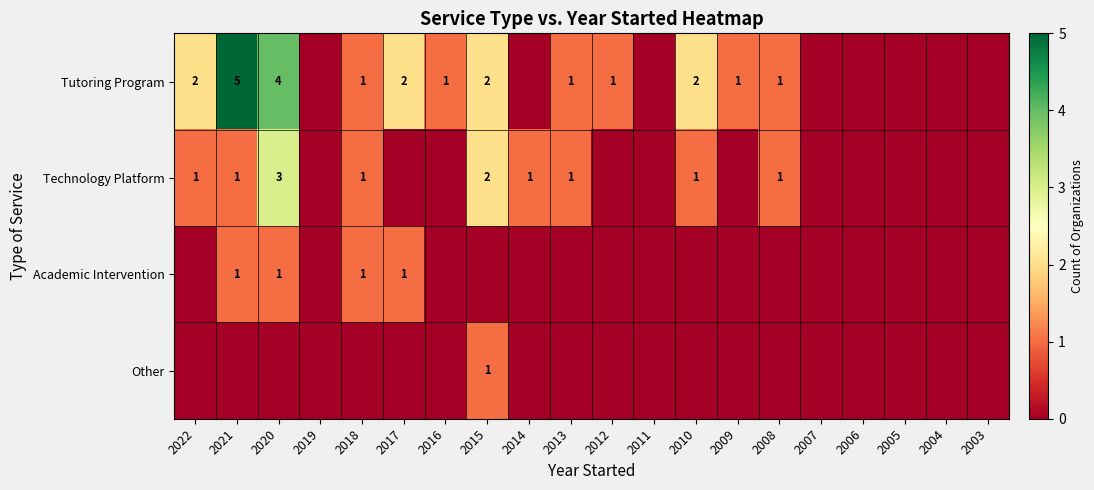

At which category is the sum across all series the highest?

2020